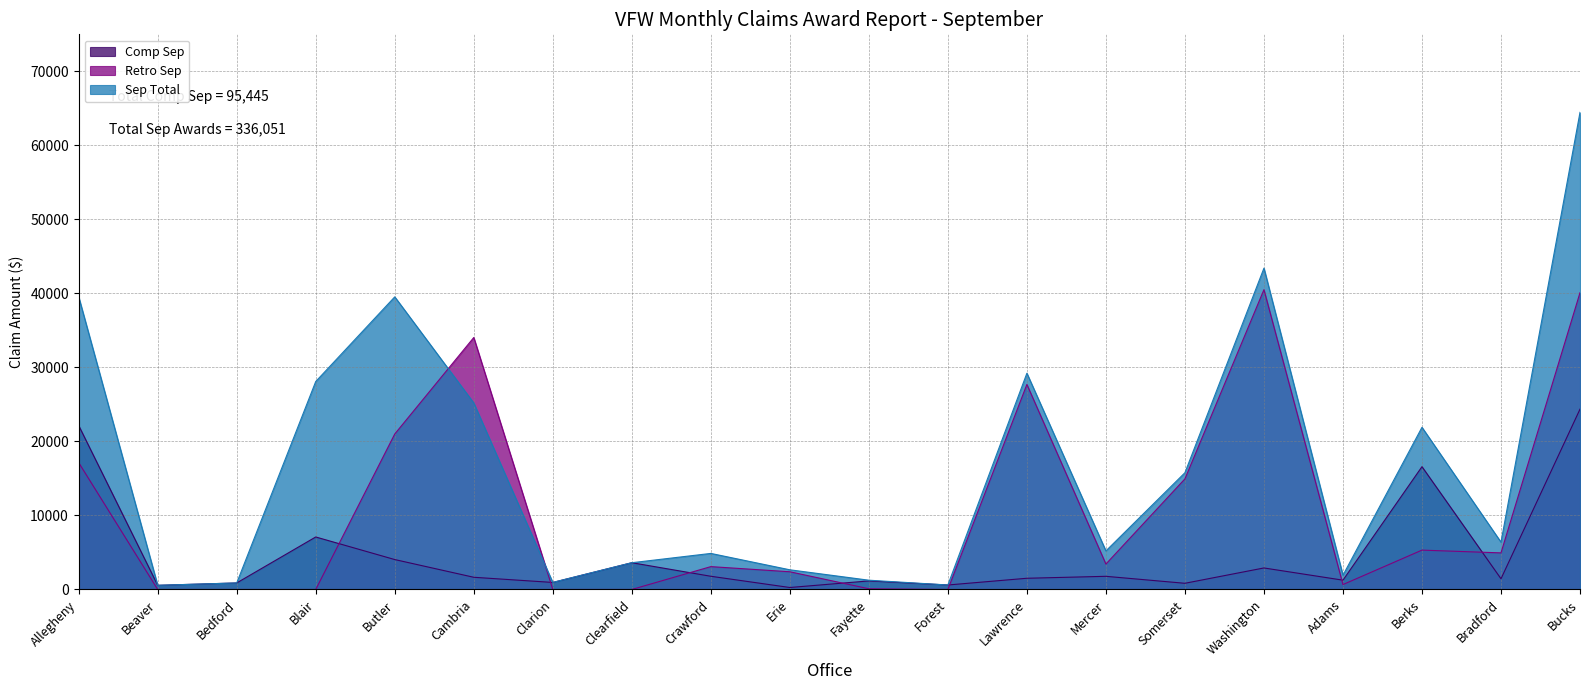

At which label does Retro Sep first exceed 3433?

Allegheny